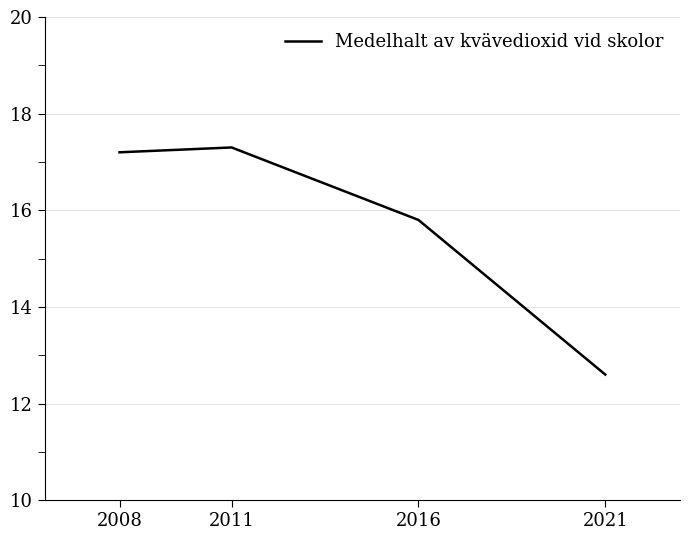

At which label does the data first exceed 17?

2008